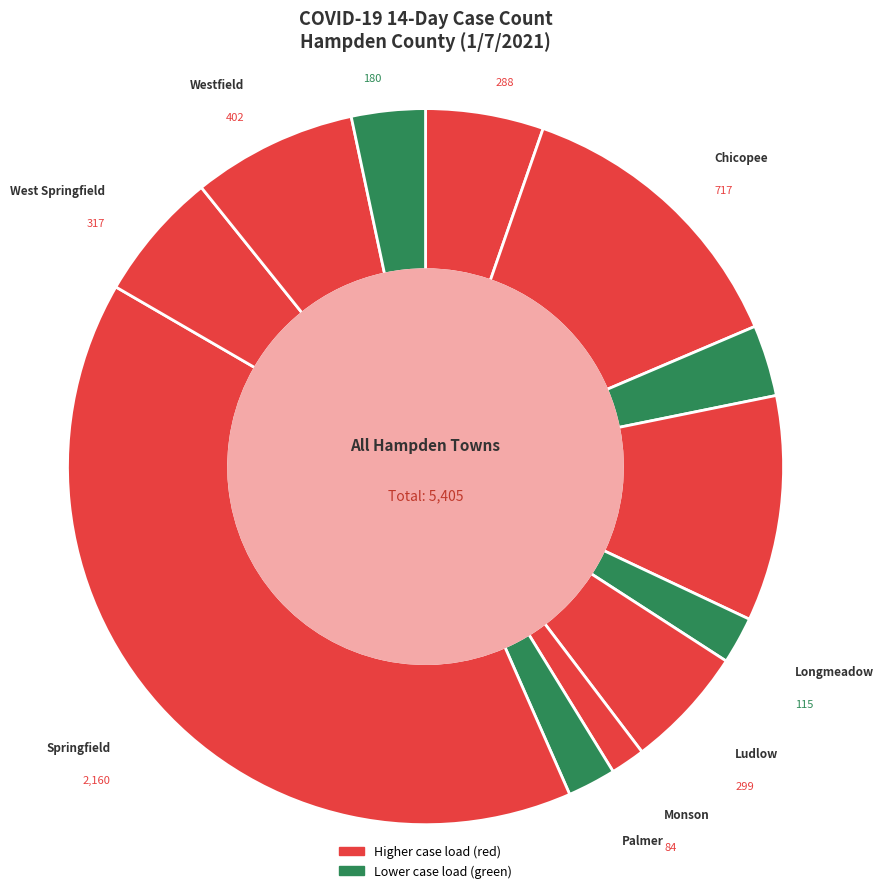

Is it true that Westfield is 1% of the pie?

False